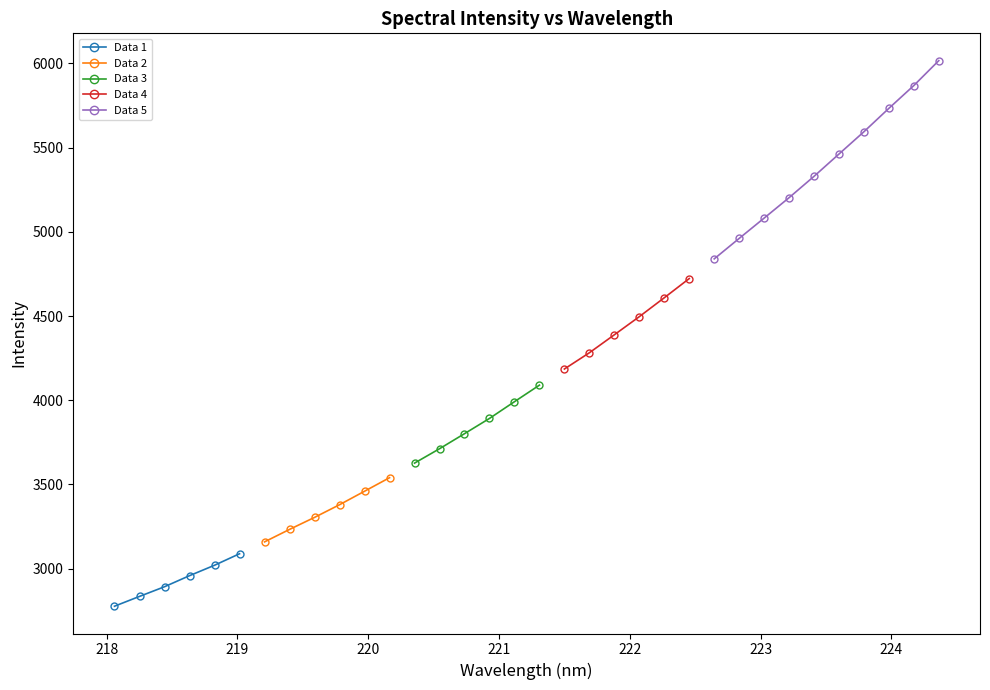

Reading left to right, extract all data points from this chart.

2777.0	2835.4	2892.7	2958.5	3020.4	3088.7	3159.2	3233.2	3304.6	3379.8	3459.8	3540.3	3626.8	3712.2	3801.6	3892.2	3991.6	4090.0	4185.8	4282.2	4389.0	4496.7	4608.9	4722.9	4839.8	4961.3	5081.9	5203.3	5330.0	5462.6	5594.9	5733.8	5869.2	6017.1